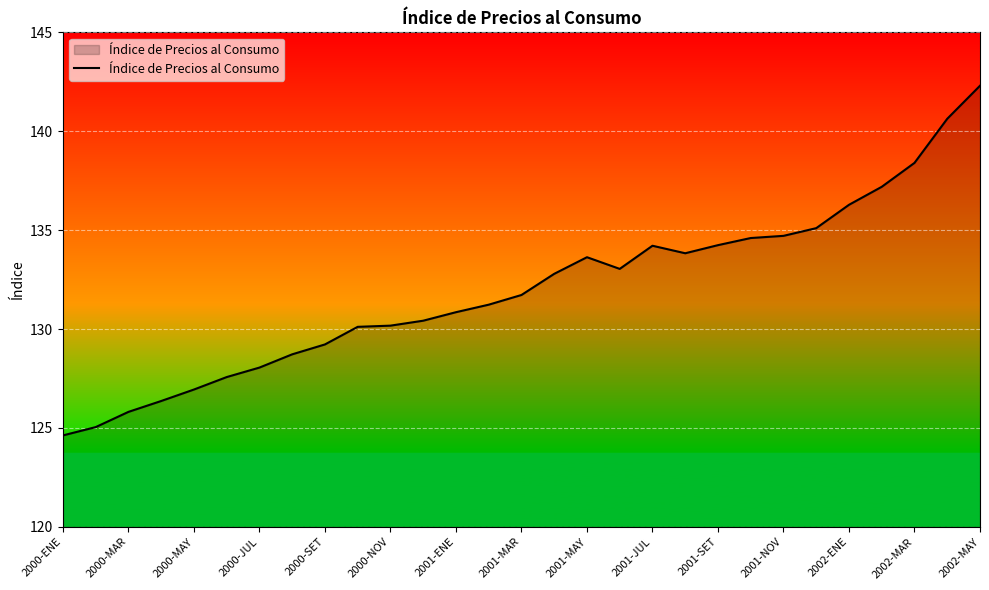

What is the greatest value displayed?

142.3